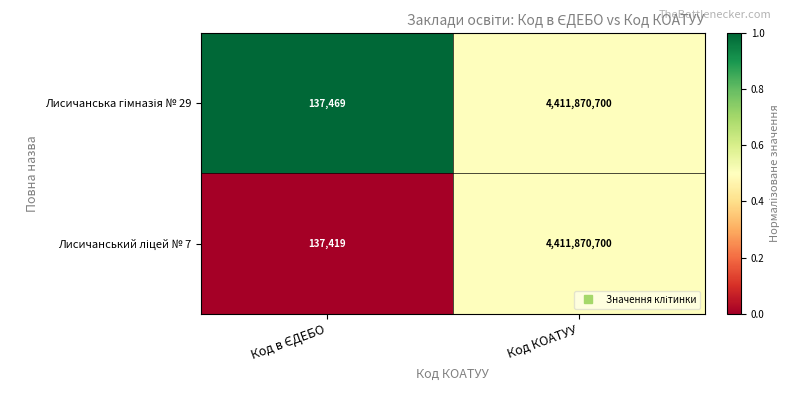

What is the total value across all series at Код КОАТУУ?

8823741400